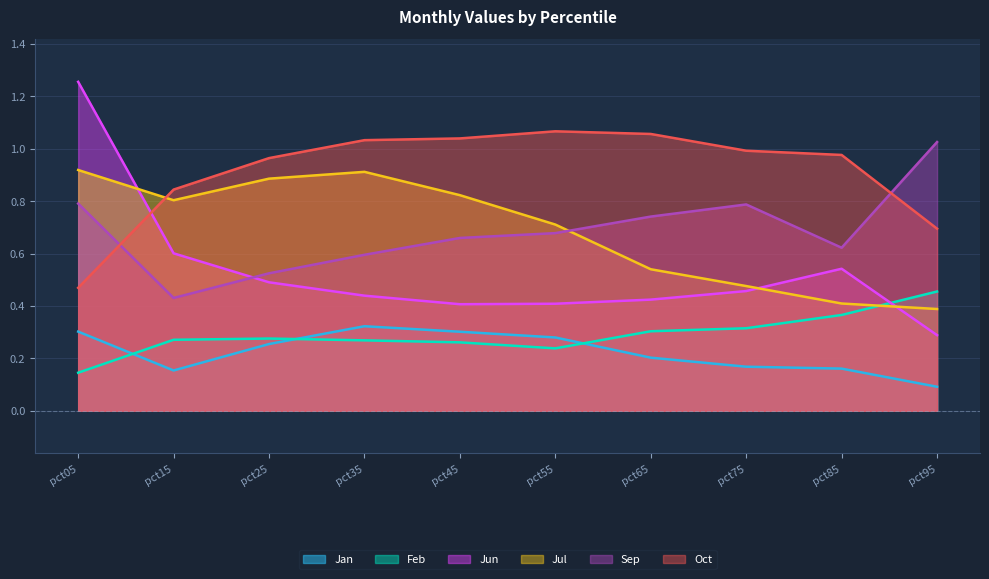

What is the sum of all Jun values?

5.3